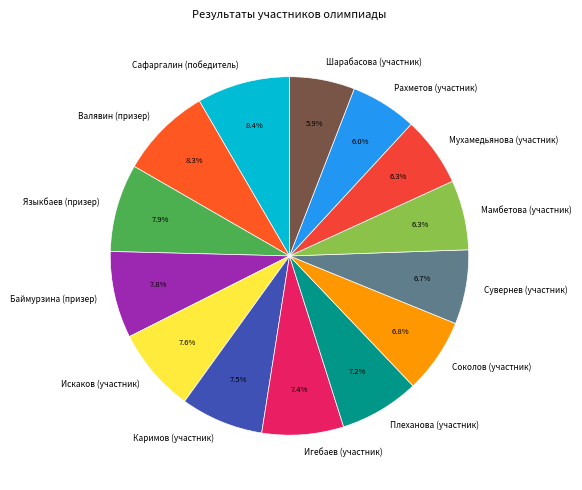

The Мамбетова (участник) slice represents 6% of the pie. True or false?

True